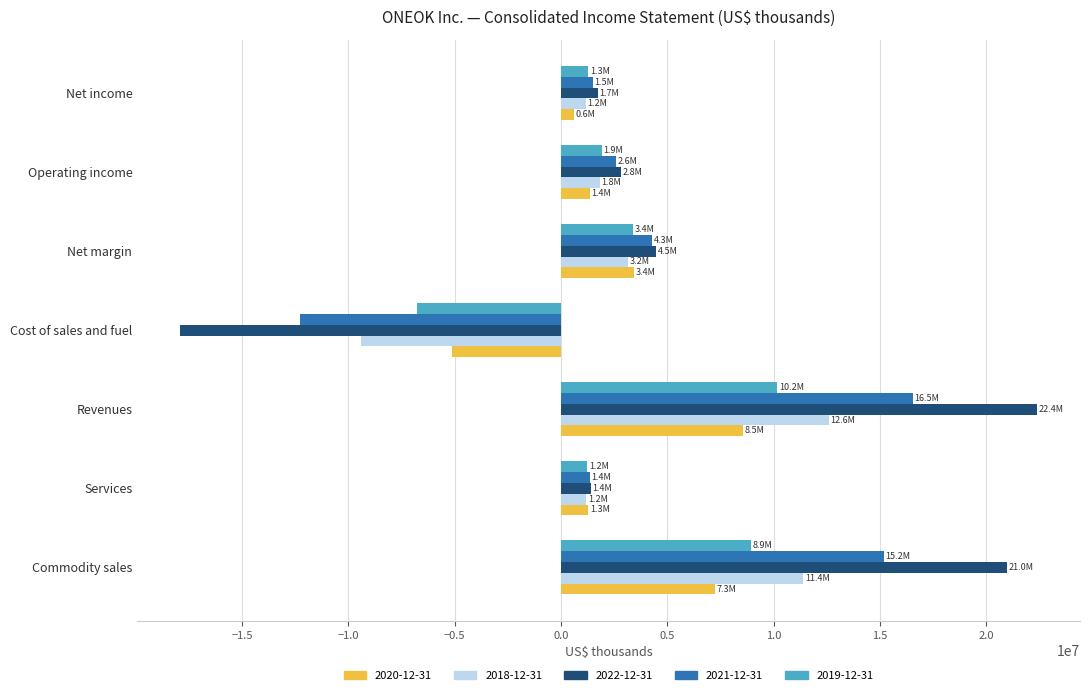

How many data points does each series have?

7